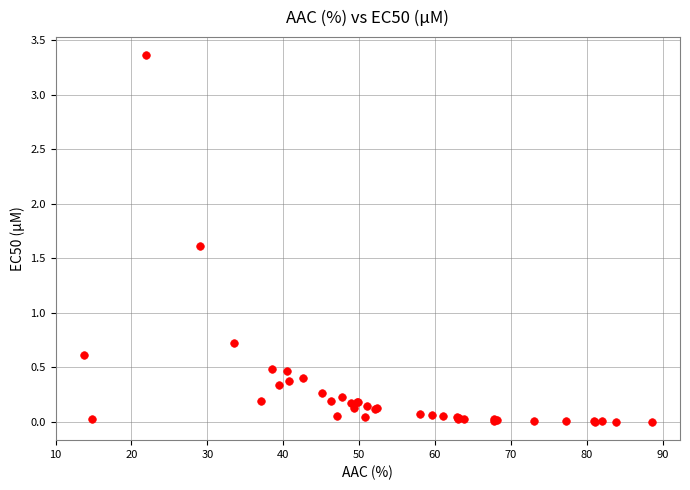

What Y value in the scatter plot is closest to 1?

0.7